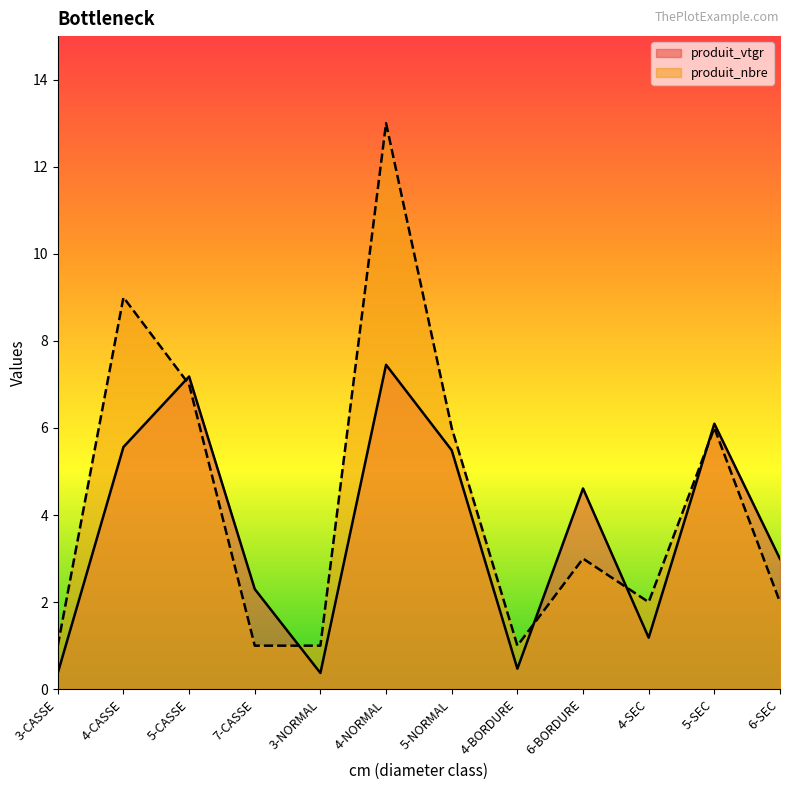

The value of produit_vtgr at 3-NORMAL is 0.5. True or false?

False